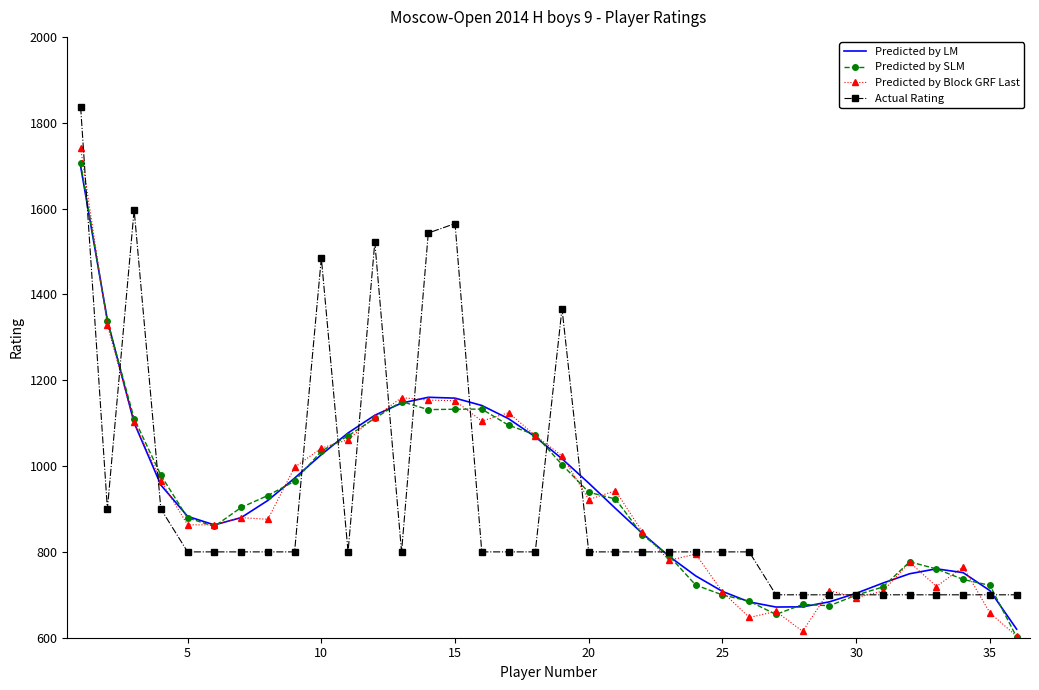

What is the maximum value for Predicted by SLM?

1705.6